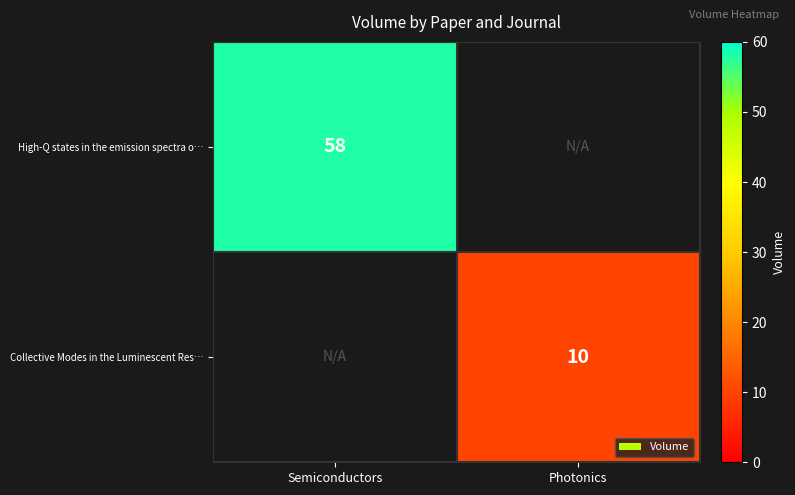

Which has a higher value, Photonics or Semiconductors?

Semiconductors